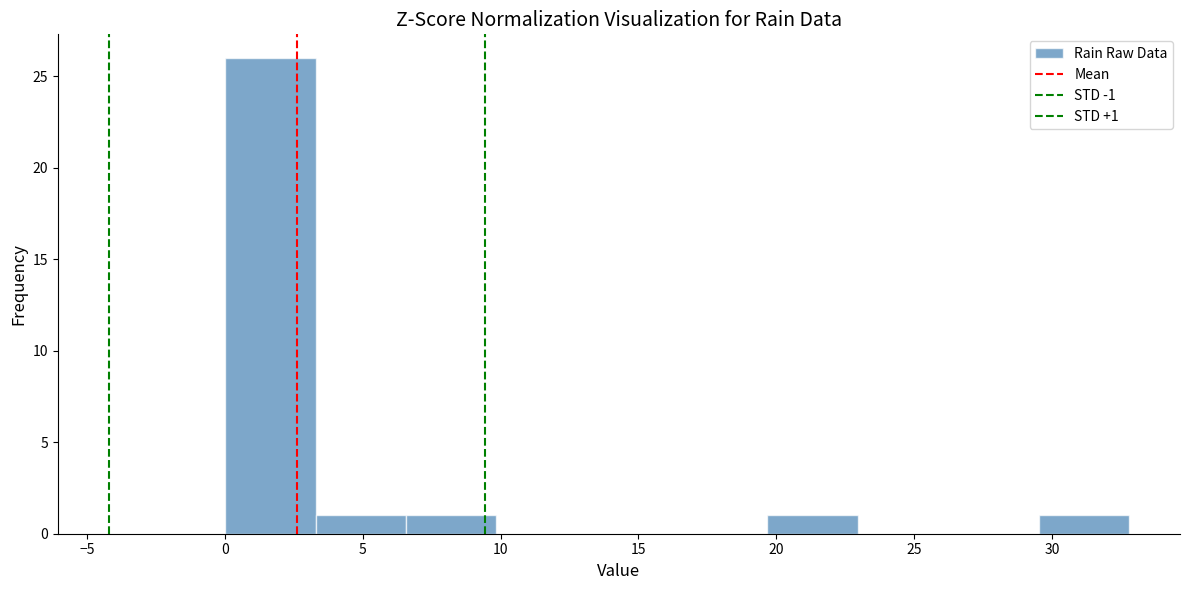

Which range on the x-axis has the tallest bar?

0.0 to 3.5